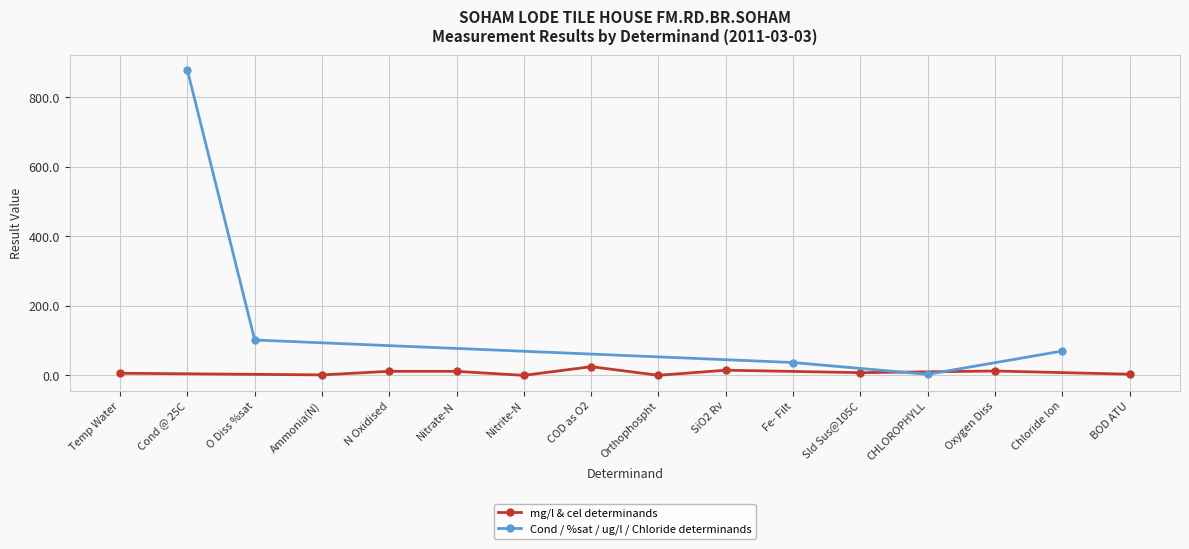

Reading right to left, what are all the values shown in this chart?

BOD ATU=3.4	Chloride Ion=70.0	Oxygen Diss=12.6	CHLOROPHYLL=3.0	Sld Sus@105C=7.8	Fe- Filt=37.0	SiO2 Rv=14.9	Orthophospht=0.2	COD as O2=25.0	Nitrite-N=0.1	Nitrate-N=11.6	N Oxidised=11.7	Ammonia(N)=1.4	O Diss %sat=101.8	Cond @ 25C=878.0	Temp Water=6.1